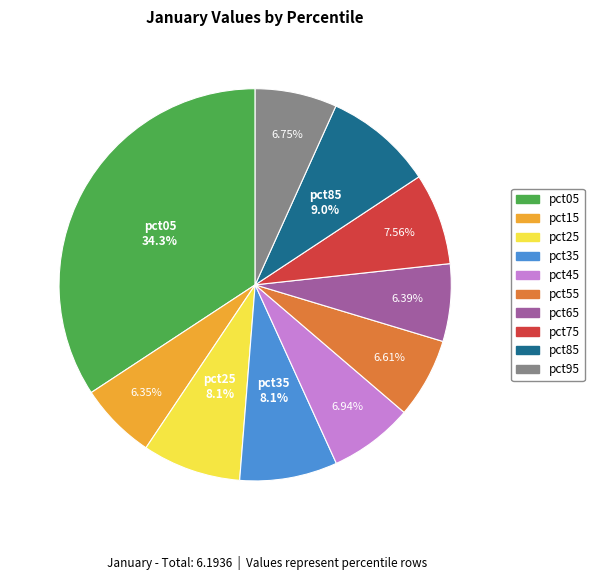

What percentage do pct15 and pct45 together represent?

13.3%